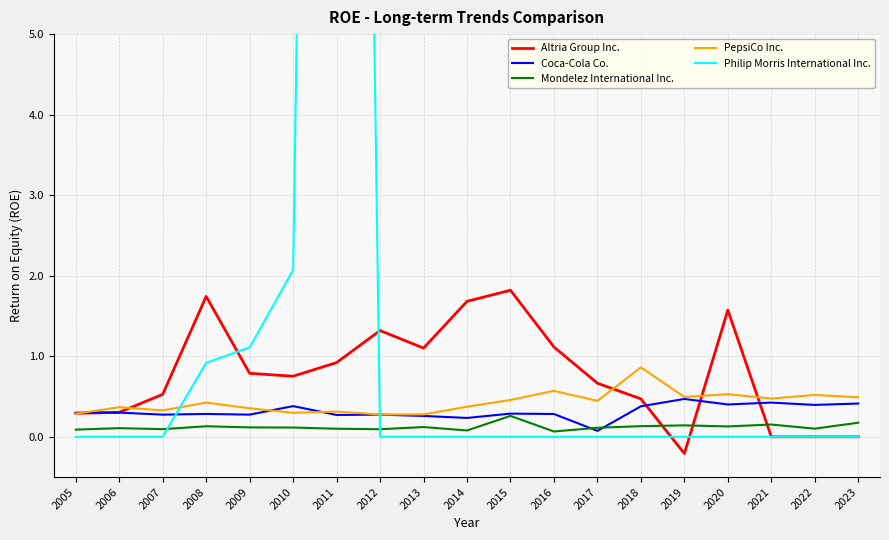

How many interior local valleys does the Coca-Cola Co. series have?

7